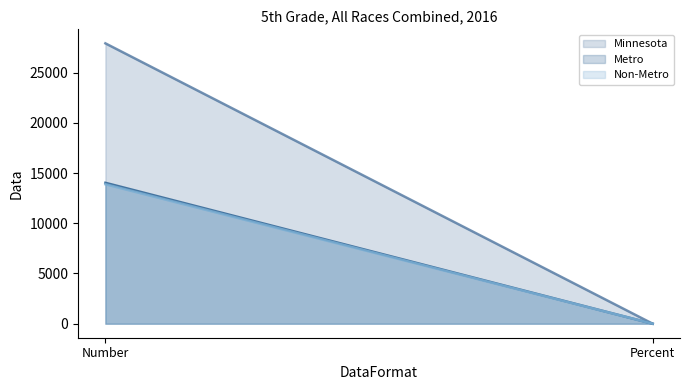

How many lines are shown in the chart?

3